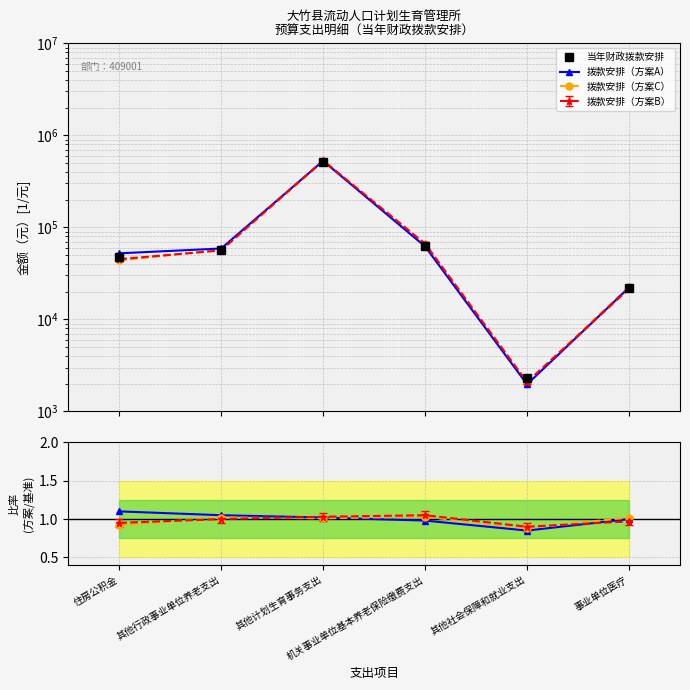

What is the sum of all 方案A/基准 values?

6.0